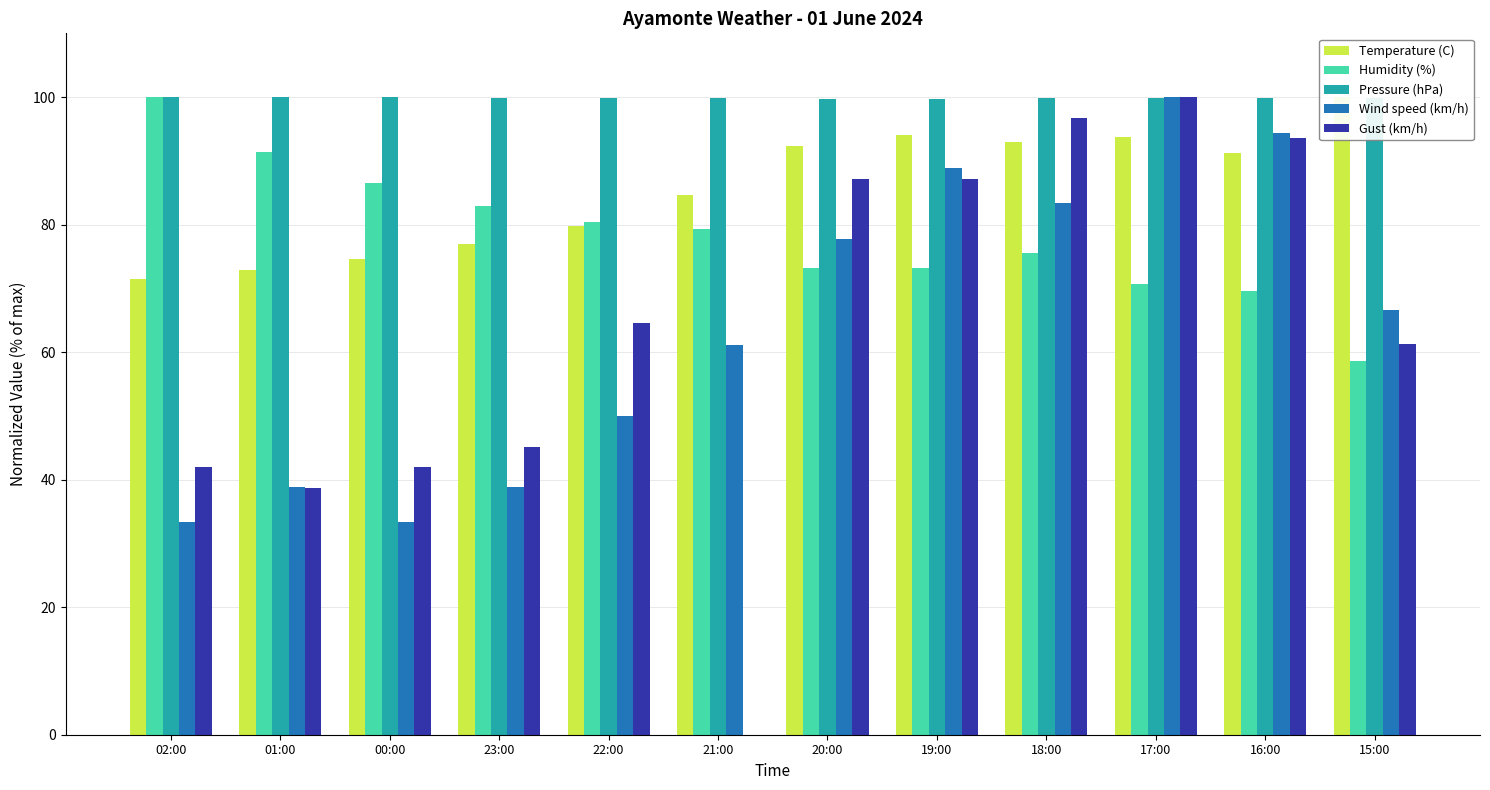

Count the number of categories in the chart.

12